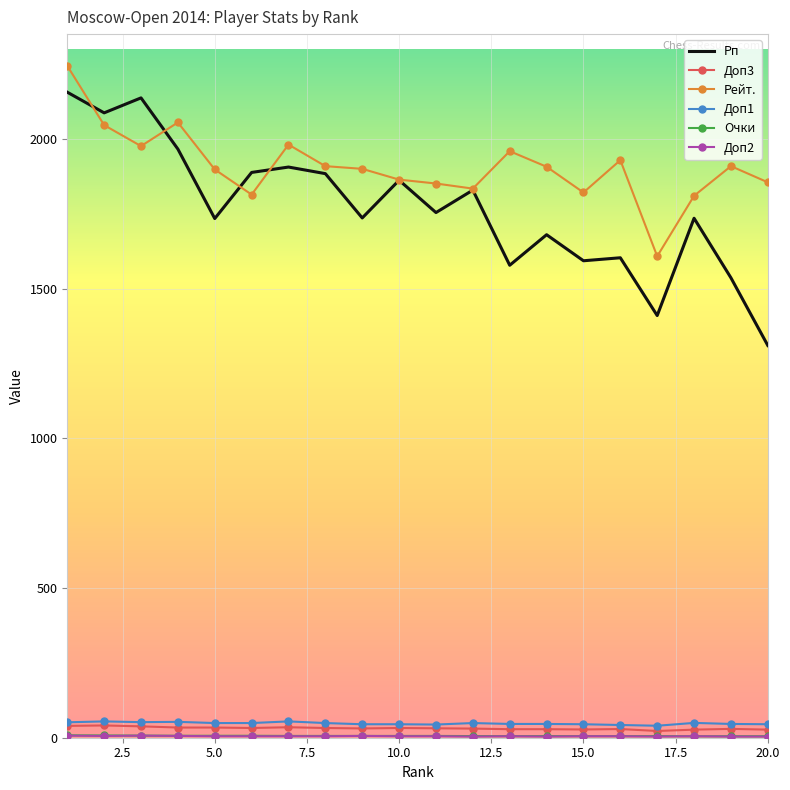

True or false: Рейт. and Доп1 intersect in this chart.

False